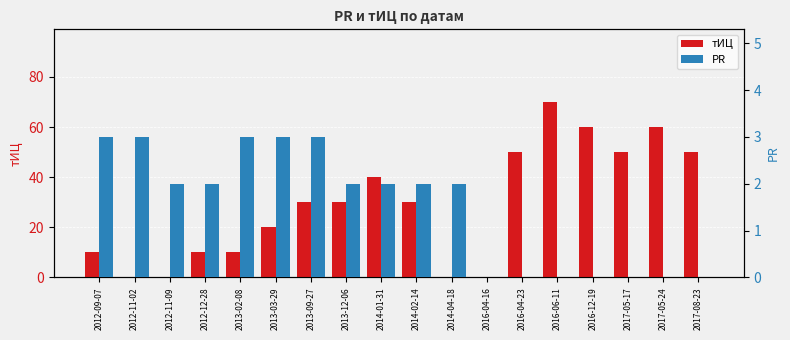

At which label does тИЦ first exceed 30?

2014-01-31